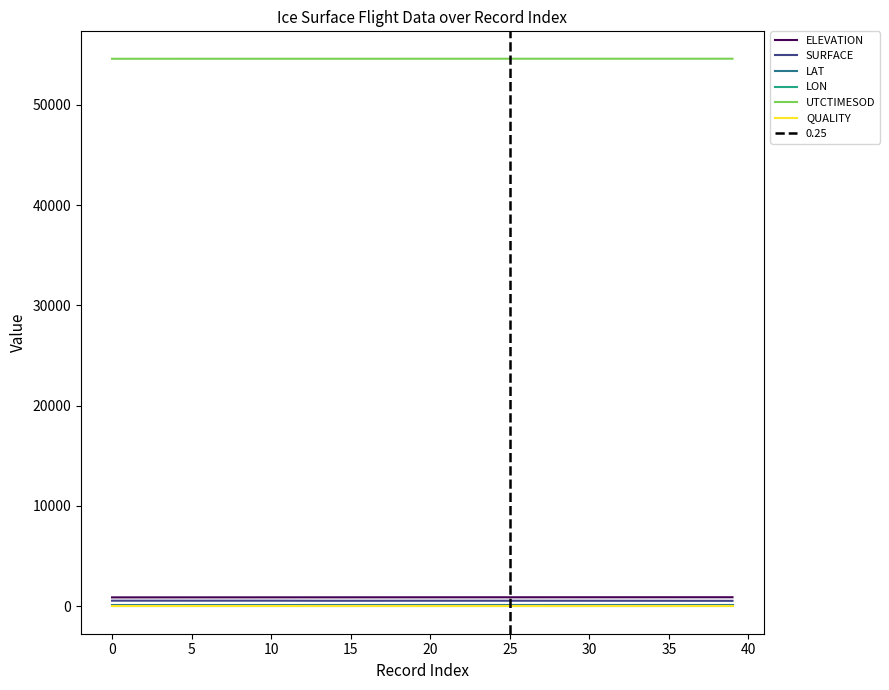

At which label does ELEVATION first exceed 879?

18